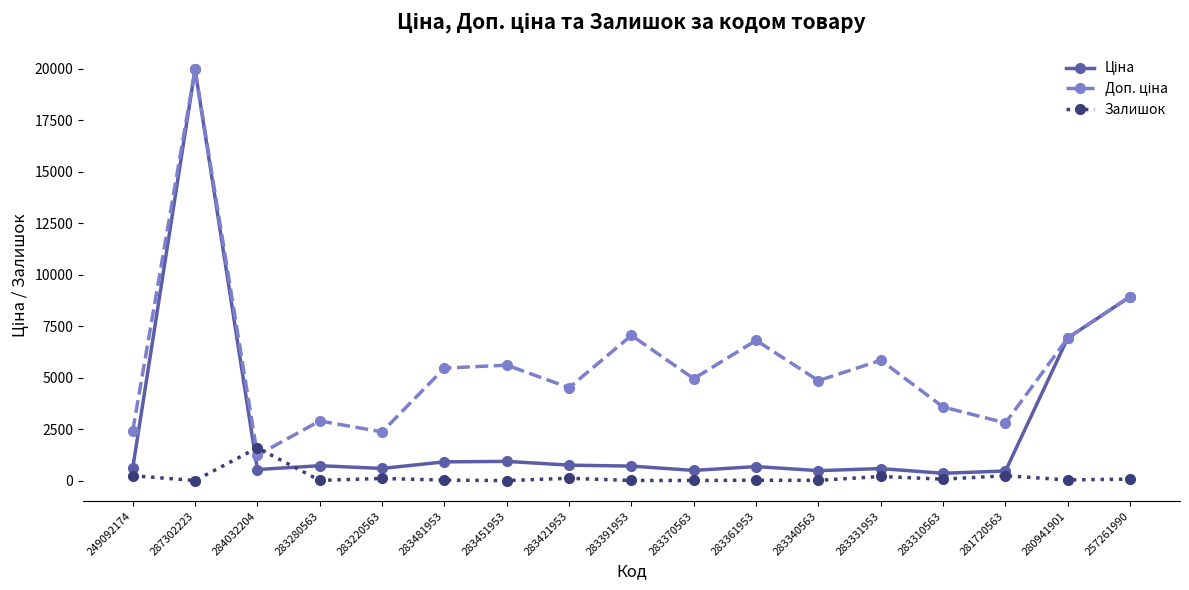

Count the number of categories in the chart.

17